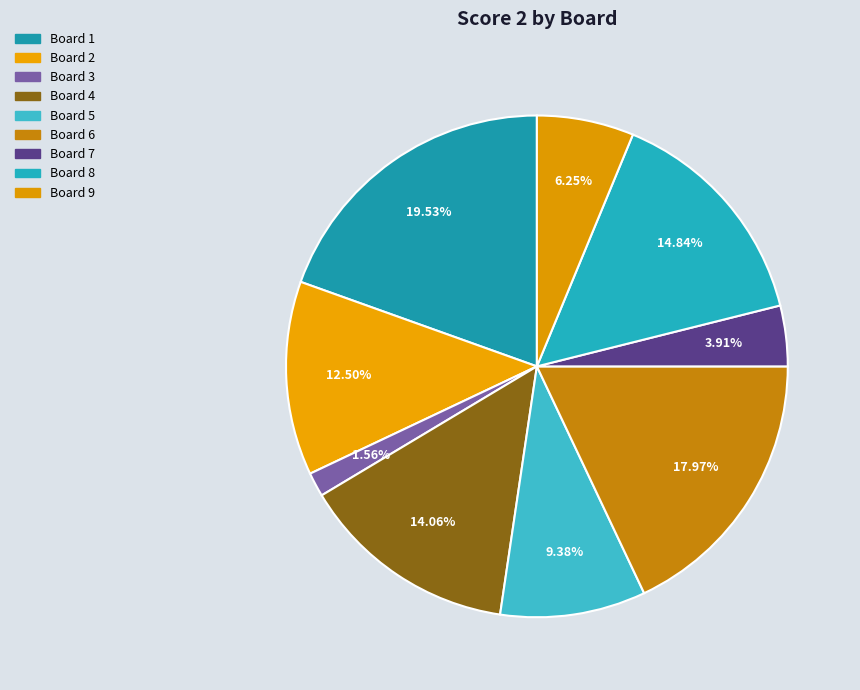

Count the number of slices in the pie.

9